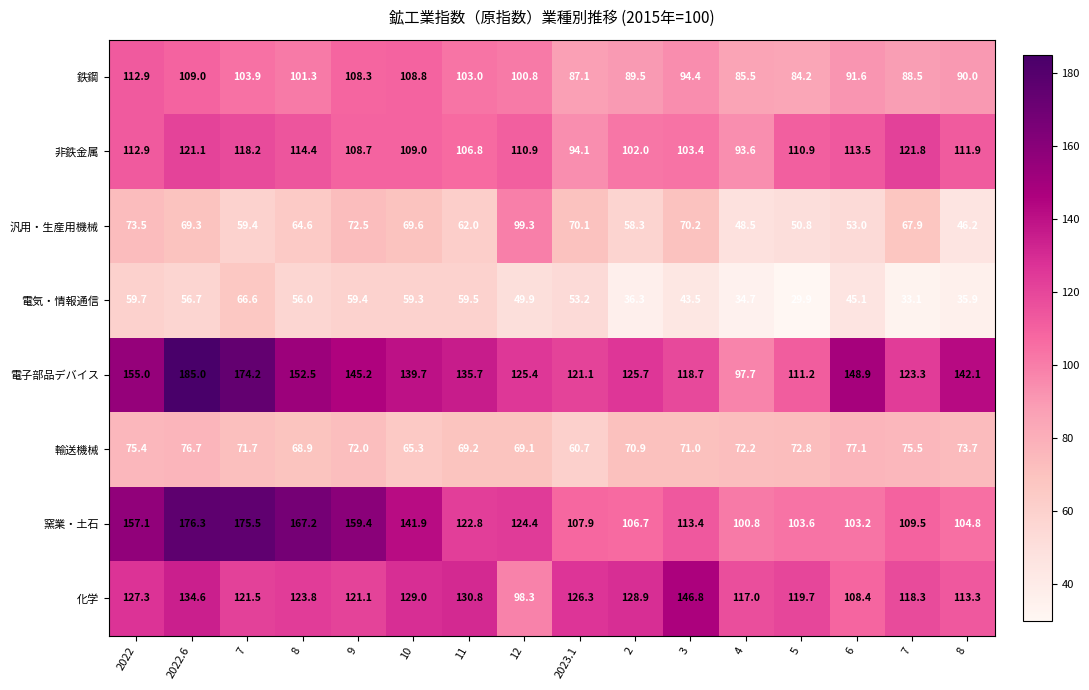

How many data points in 窯業・土石 are above 122?

8